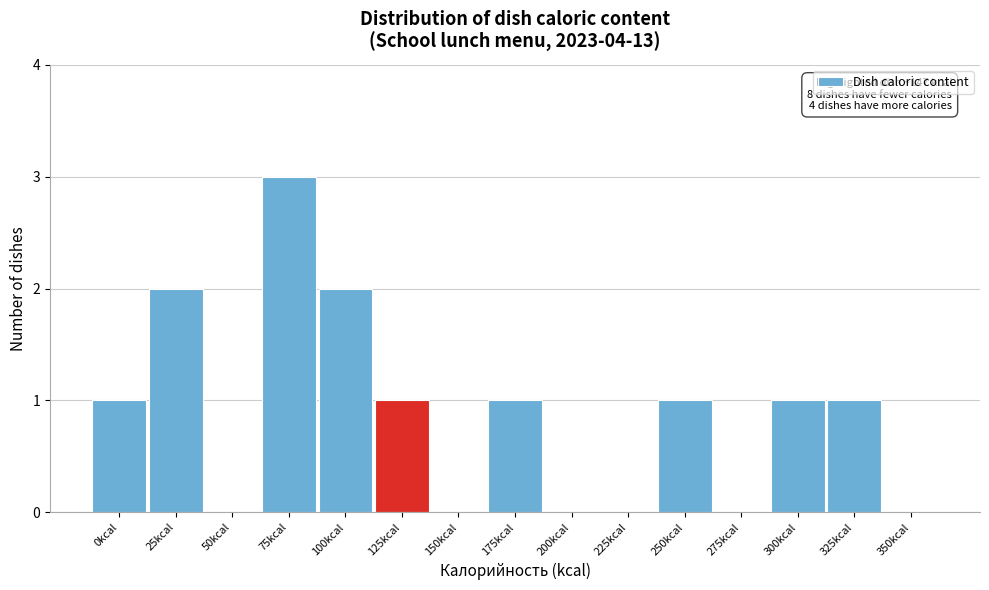

Reading left to right, transcribe all the data shown in this chart.

0kcal=1	25kcal=2	50kcal=0	75kcal=3	100kcal=2	125kcal=1	150kcal=0	175kcal=1	200kcal=0	225kcal=0	250kcal=1	275kcal=0	300kcal=1	325kcal=1	350kcal=0